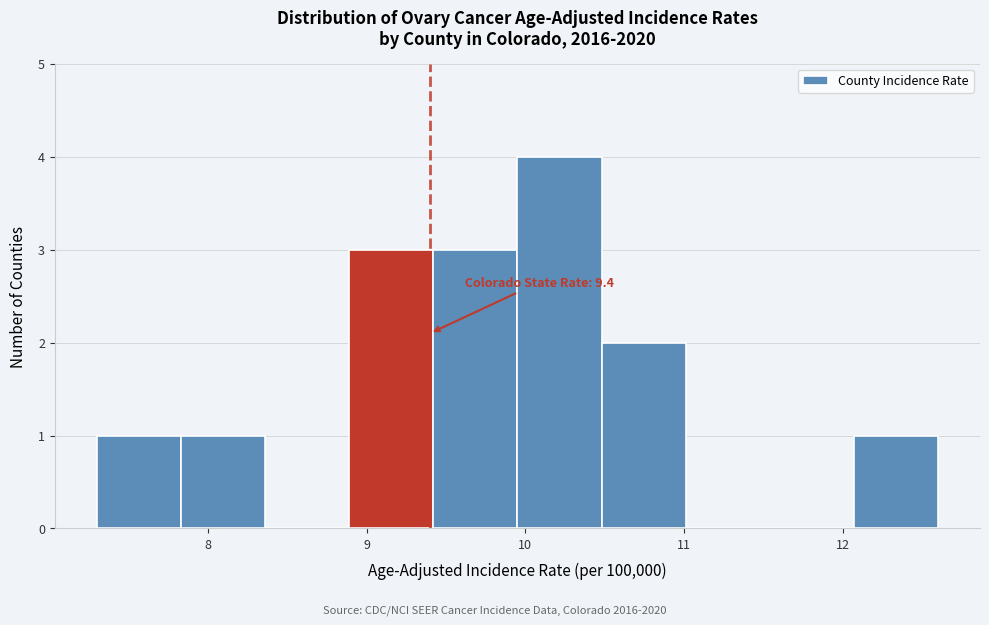

Which range on the x-axis has the tallest bar?

9.95 to 10.48